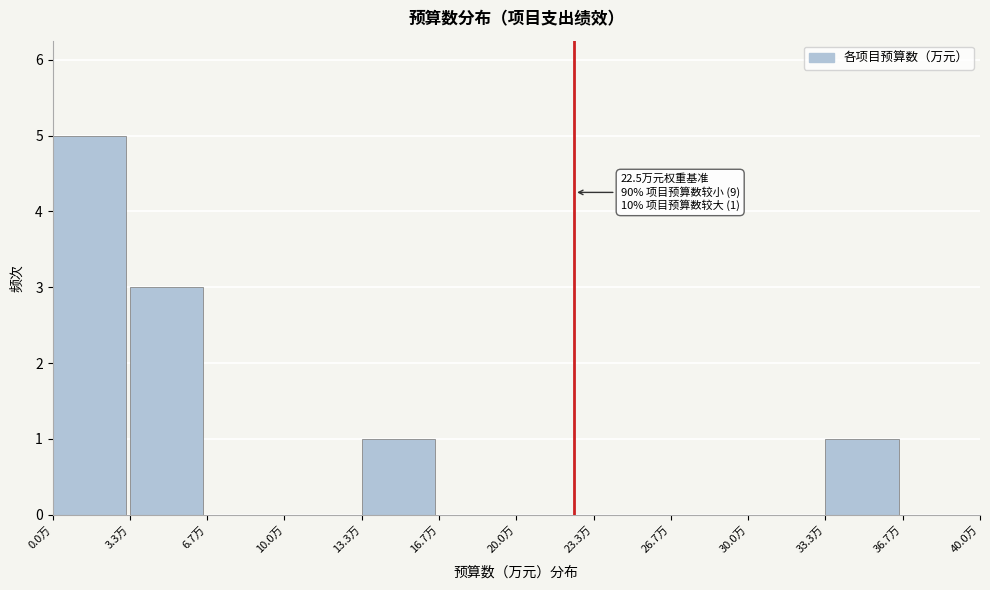

Over which range of the x-axis is the bar tallest?

0.0 to 3.5